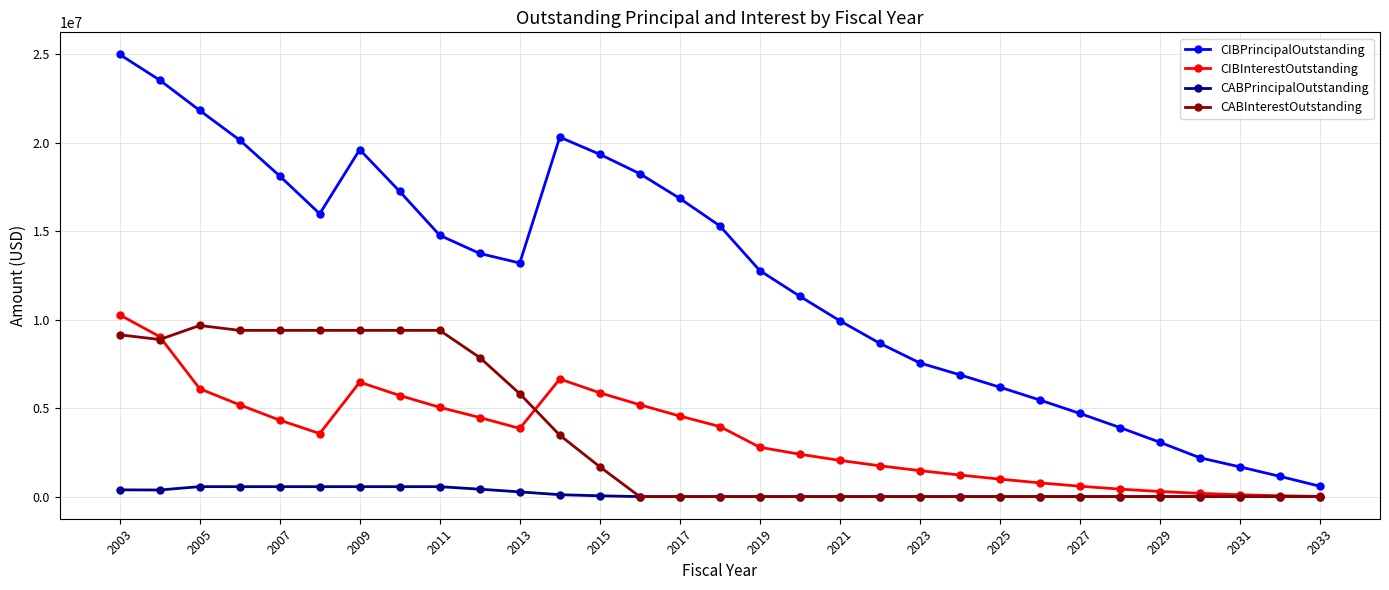

Which series has the largest range (max minus min)?

CIBPrincipalOutstanding